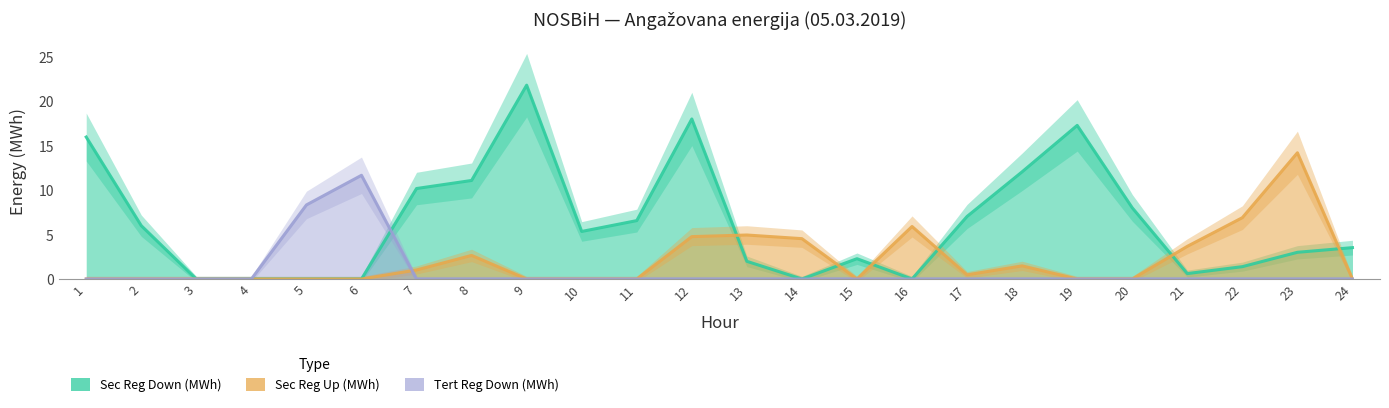

How many times do Tert Reg Down (MWh) and Sec Reg Up (MWh) cross each other?

1